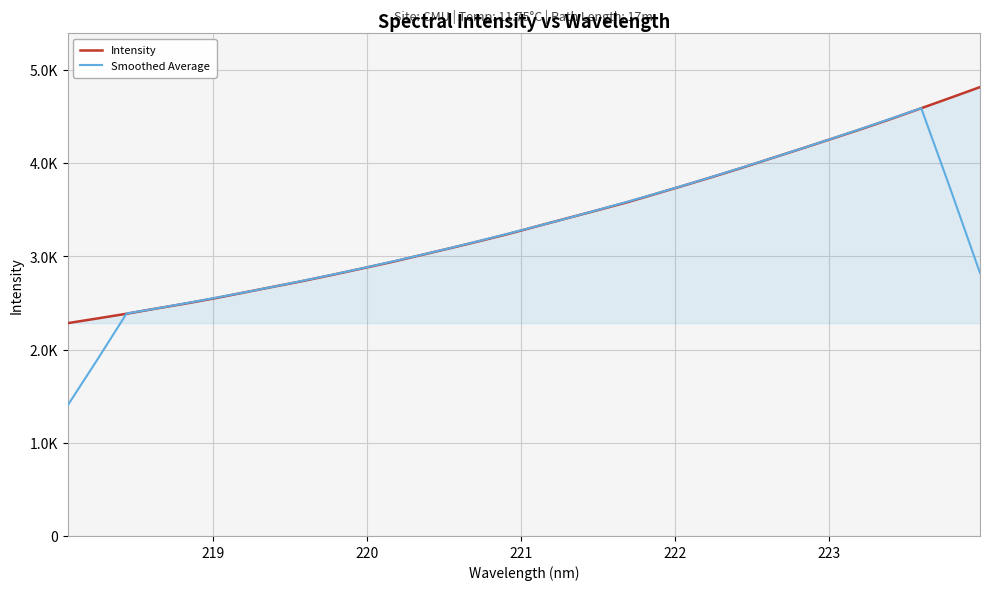

Where do Intensity and Smoothed Average first cross each other?

219 and 220